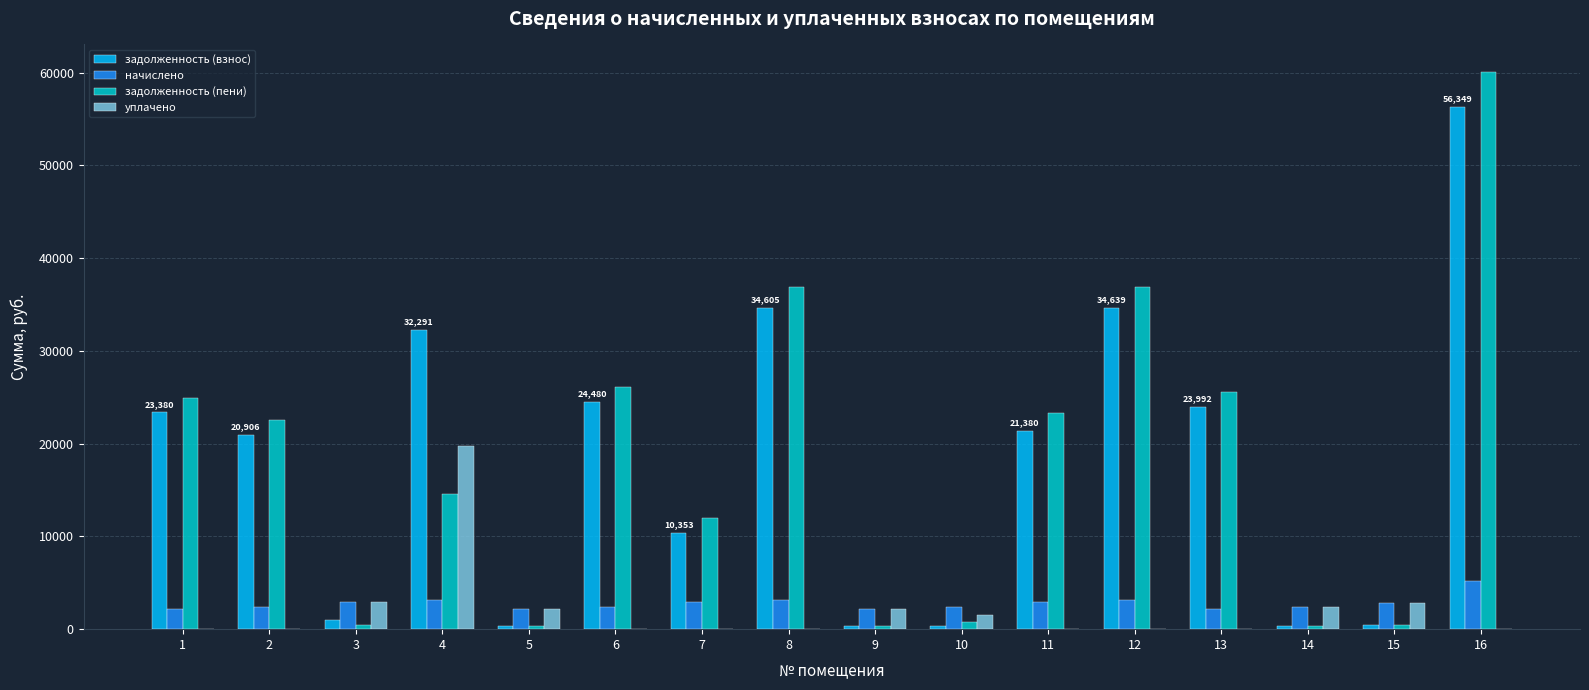

What is the sum of all начислено values?

44768.0